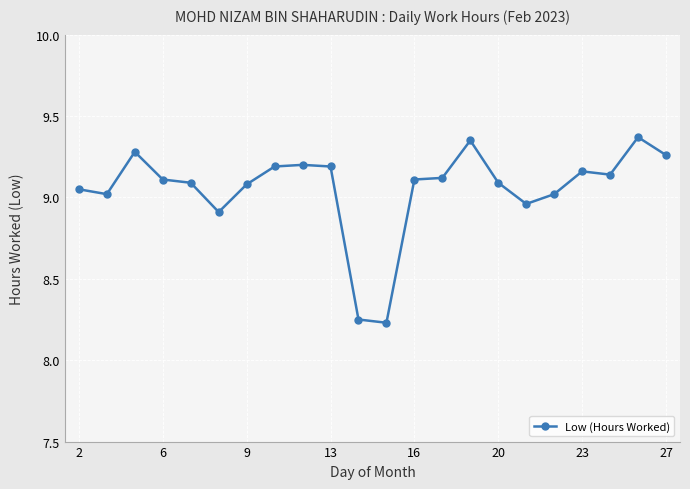

True or false: the data has more than 0 interior local peaks.

True